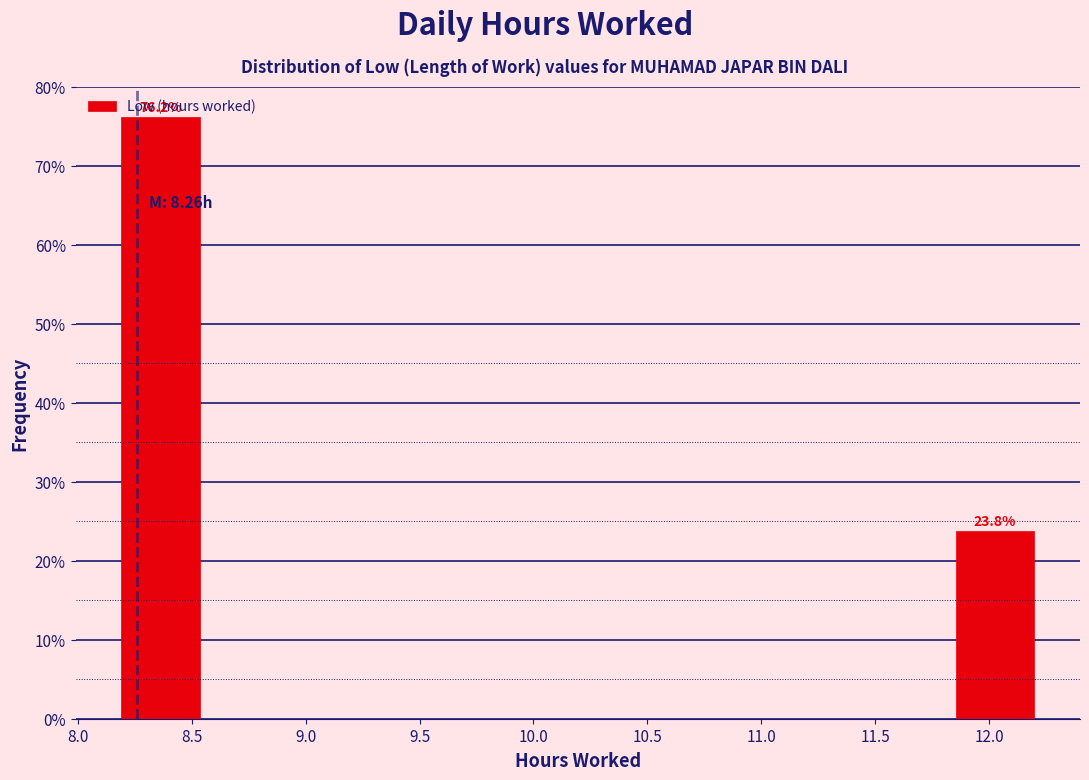

Which range on the x-axis has the tallest bar?

8.20 to 8.60